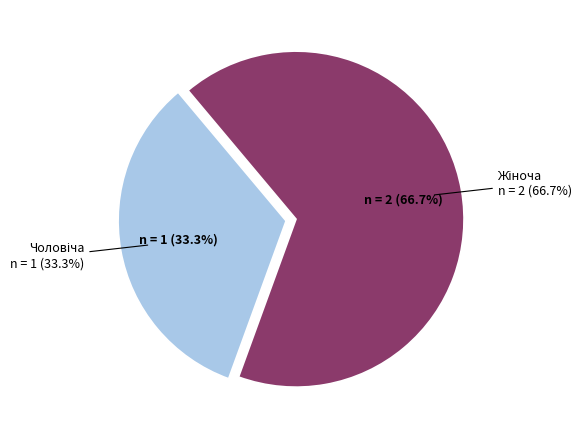

How many slices are in this pie chart?

2